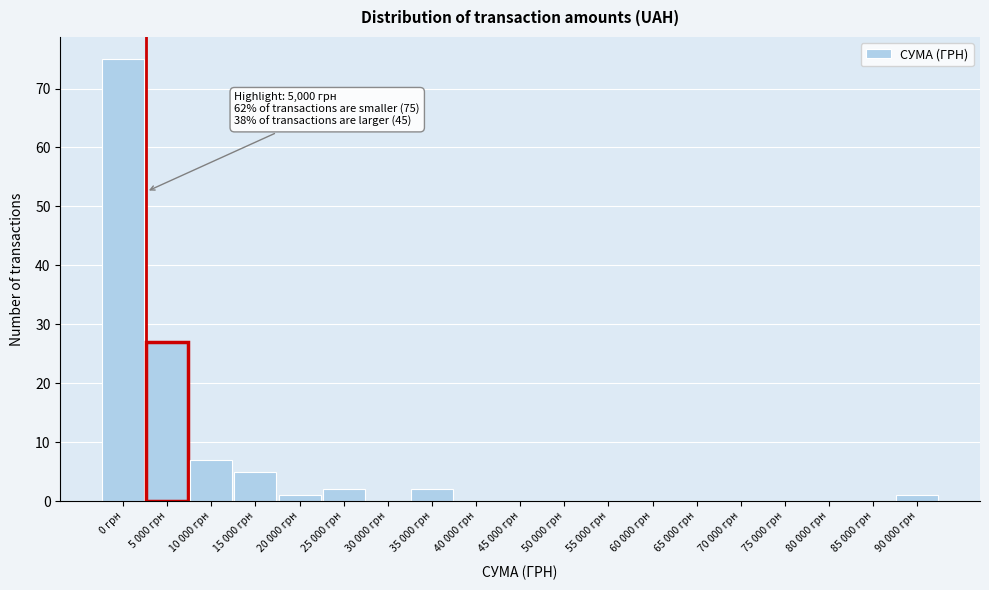

Reading left to right, list all the values displayed in this chart.

0 грн=75	5 000 грн=27	10 000 грн=7	15 000 грн=5	20 000 грн=1	25 000 грн=2	30 000 грн=0	35 000 грн=2	40 000 грн=0	45 000 грн=0	50 000 грн=0	55 000 грн=0	60 000 грн=0	65 000 грн=0	70 000 грн=0	75 000 грн=0	80 000 грн=0	85 000 грн=0	90 000 грн=1